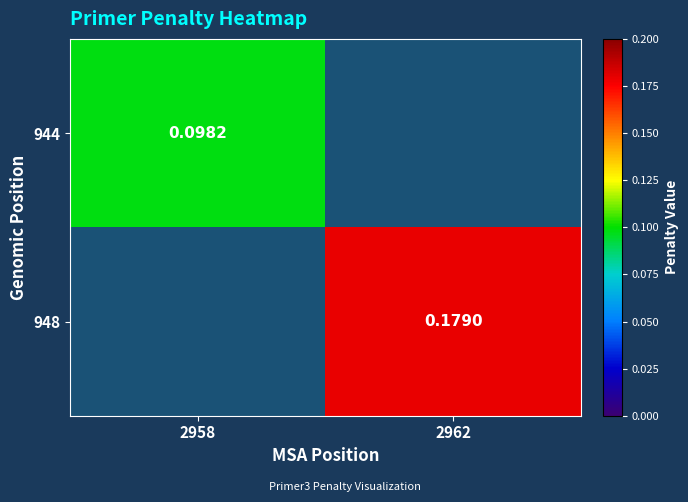

What is the highest value of the 944 series?

0.1